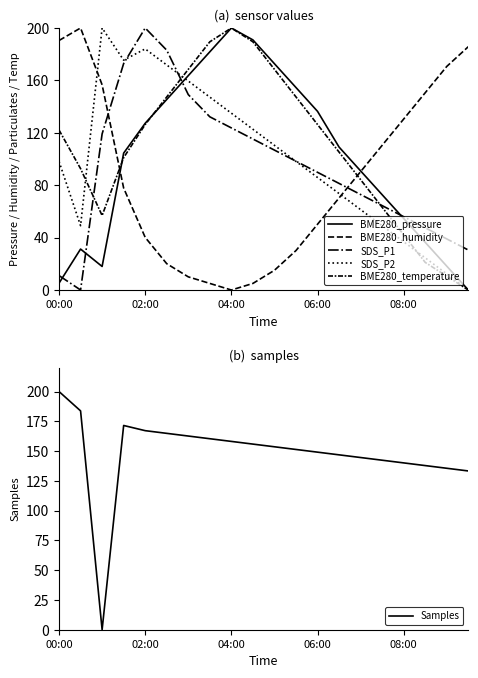

True or false: BME280_temperature and BME280_humidity intersect in this chart.

True